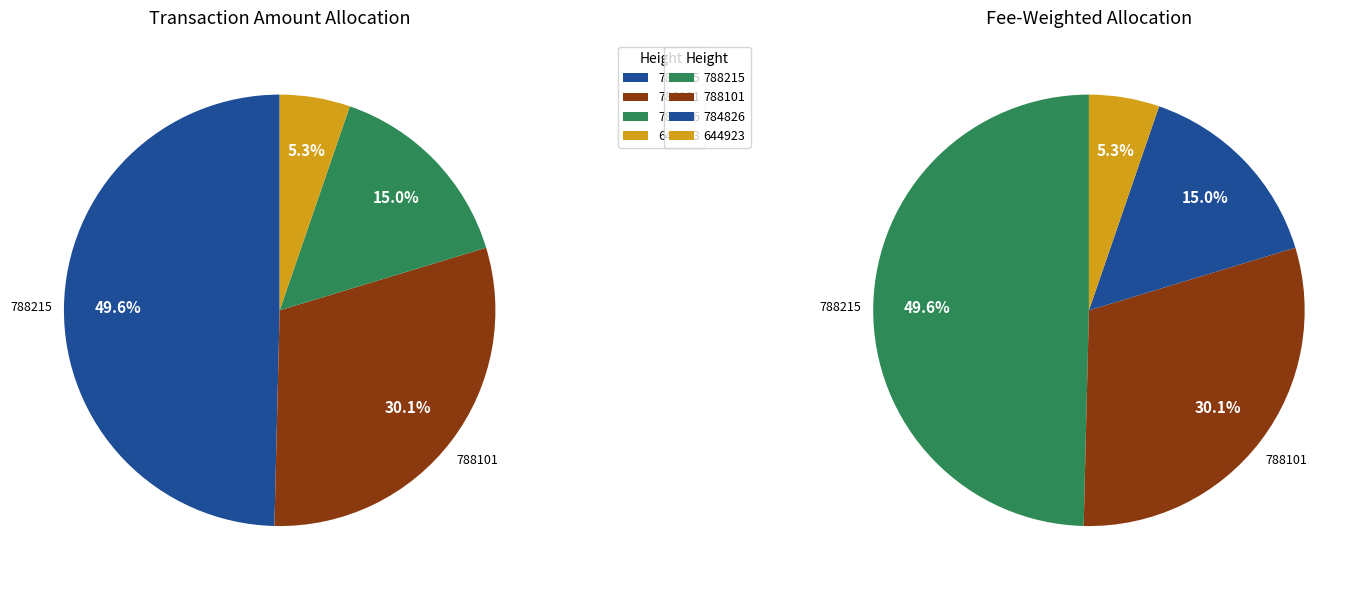

Is 644923 the majority of the pie?

No